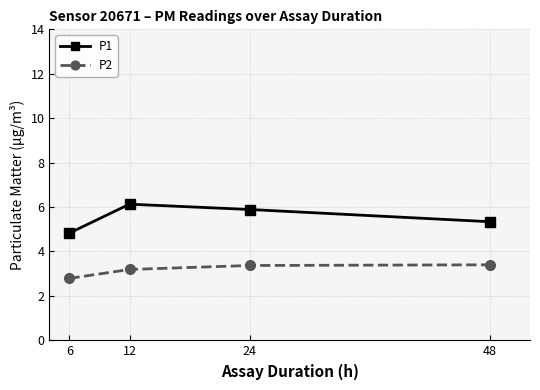

How many values in the P1 series are below 5?

1